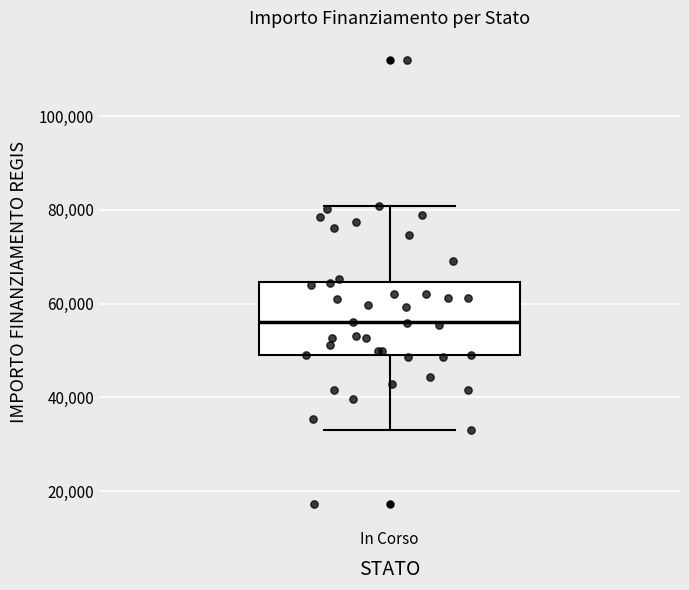

Read this box plot against the y-axis: the position of the median line, the range covered by the box, and the ends of both whiskers. The values are not printed on the chart, so give them approximately, as read against the axis.

median 56000, box 50000 to 64000, whiskers 32000 to 80000